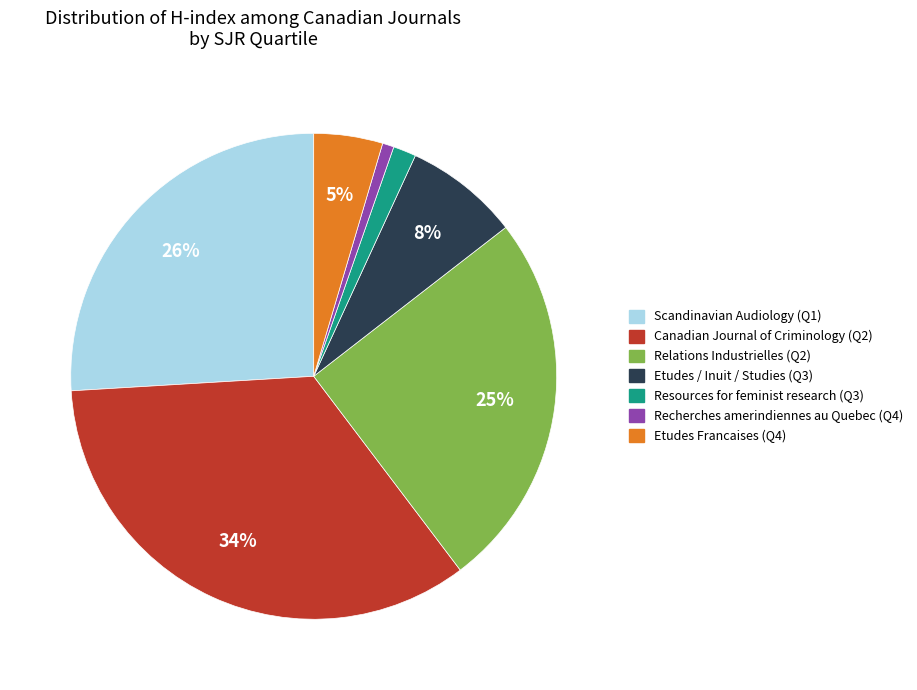

To the nearest percent, what is the difference between the Recherches amerindiennes au Quebec (Q4) and Etudes Francaises (Q4) slice percentages?

4%